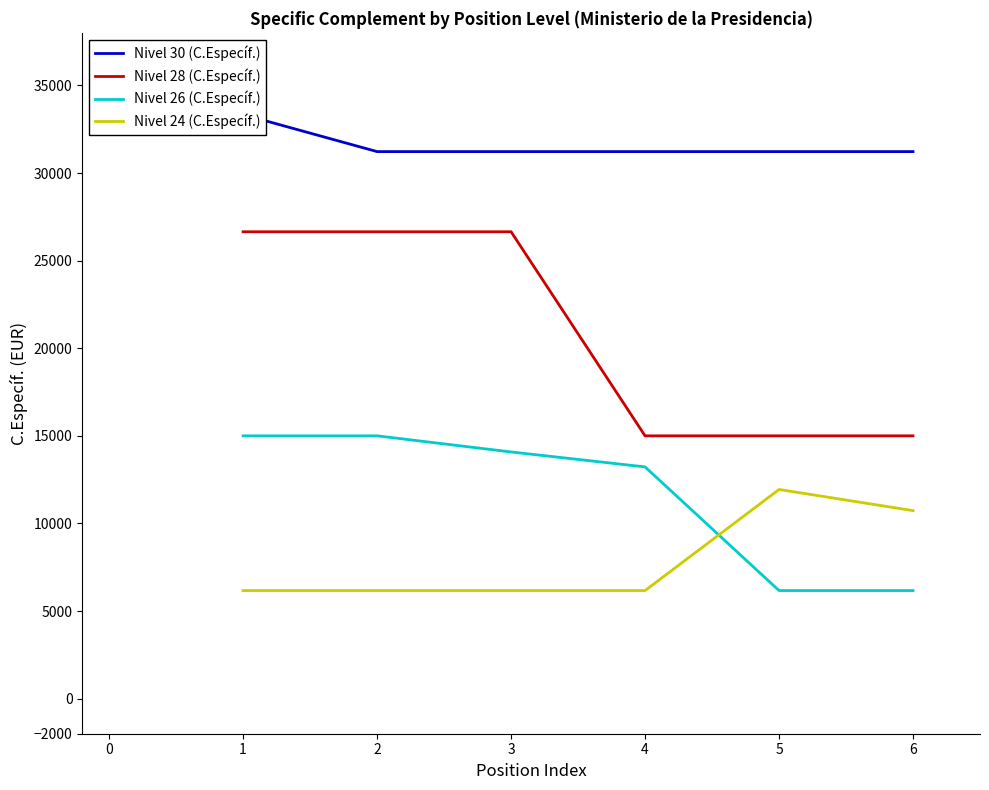

At how many categories does at least one series exceed 23378?

6